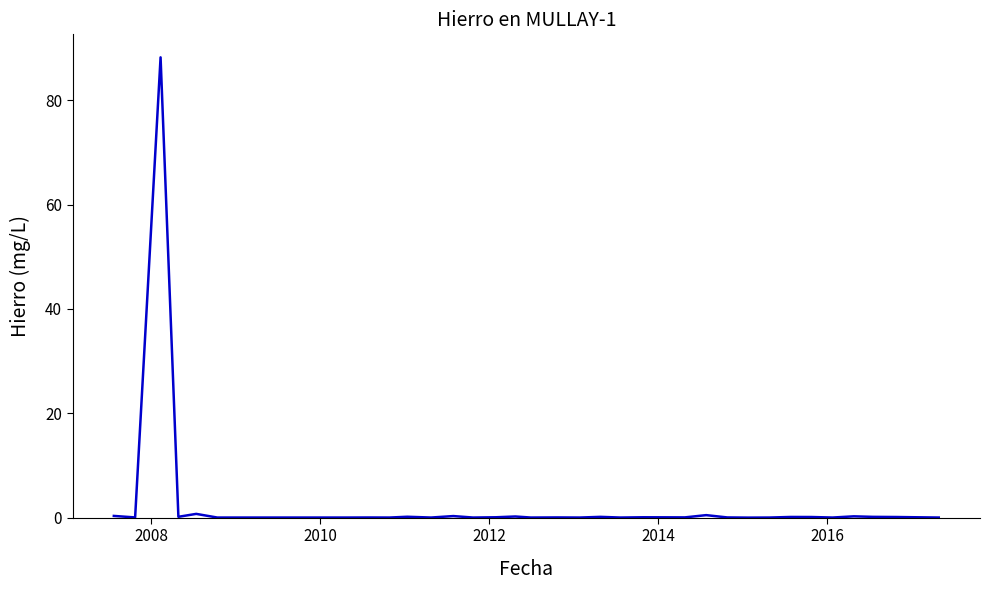

What is the maximum value shown in the chart?

88.2